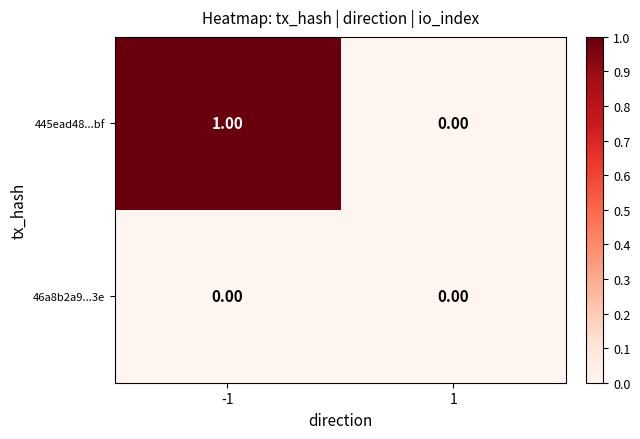

Which series has the largest total across all categories?

445ead48...bf